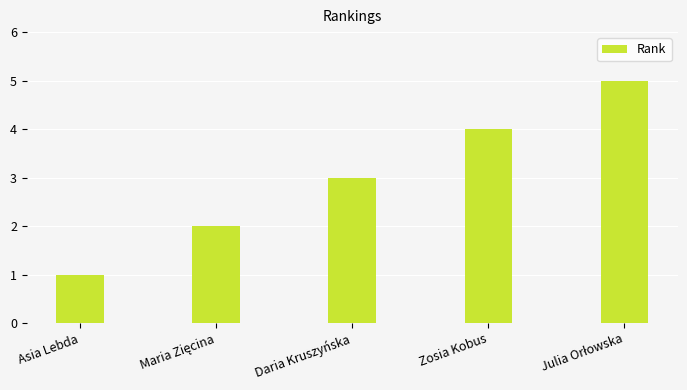

How many categories are shown in the chart?

5